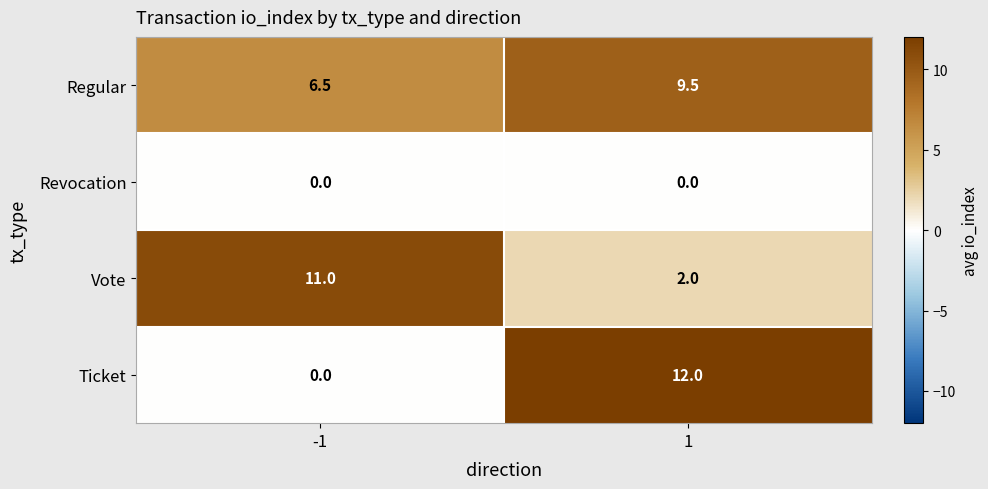

At 1, list the series in order from largest to smallest.

Ticket, Regular, Vote, Revocation